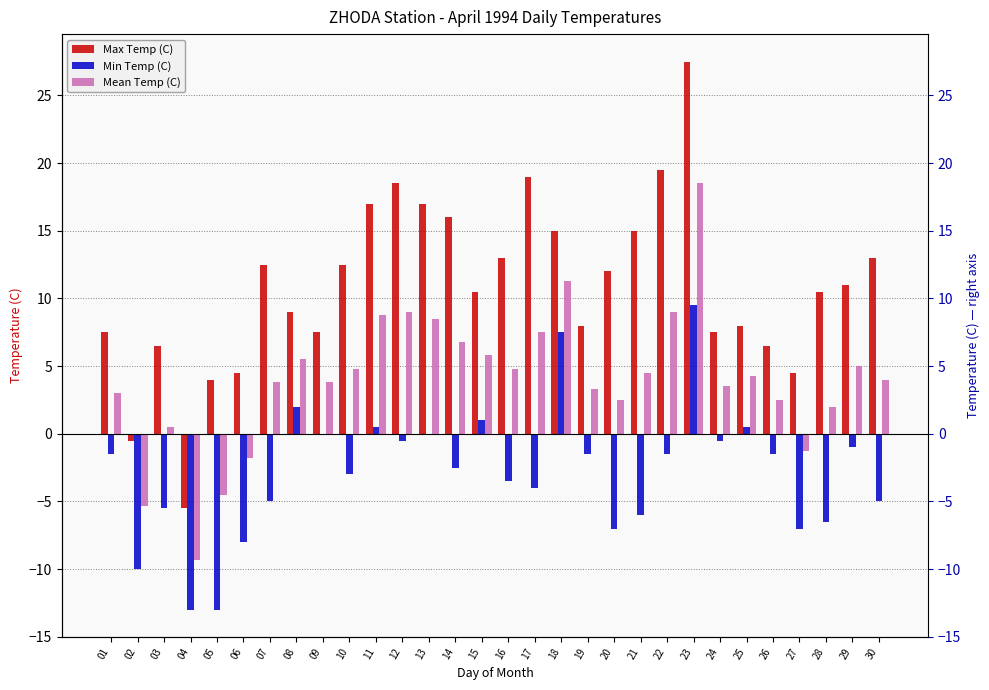

Is it true that Max Temp (C) equals 19.3 at 30?

False